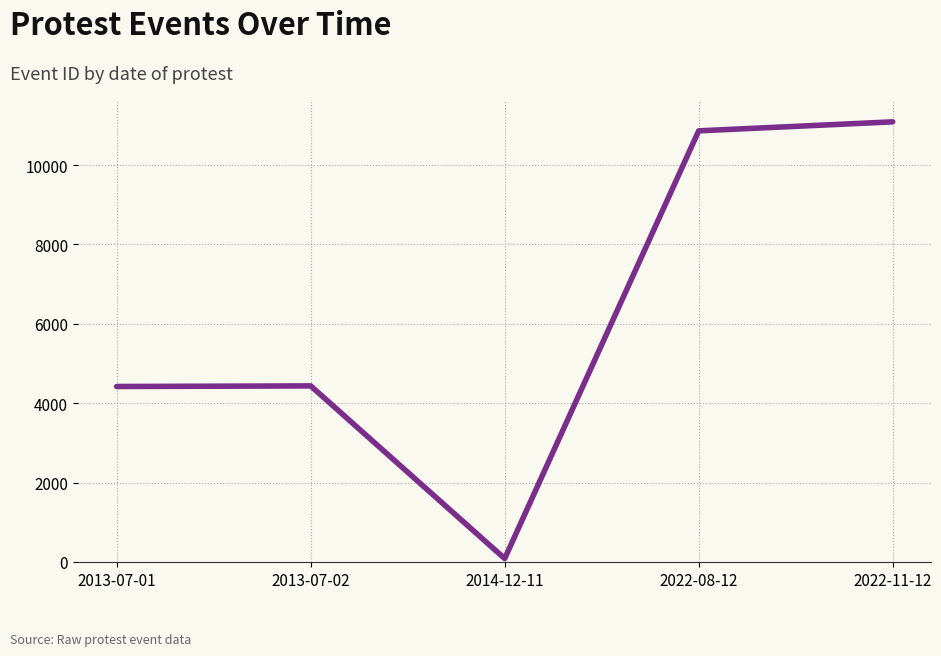

What is the difference between the maximum and minimum values?

11001